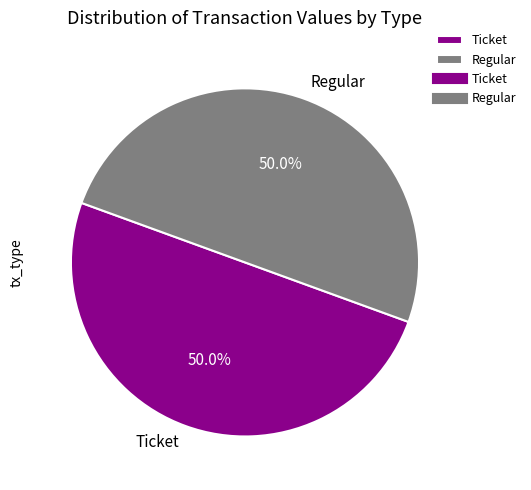

How many slices are in this pie chart?

2